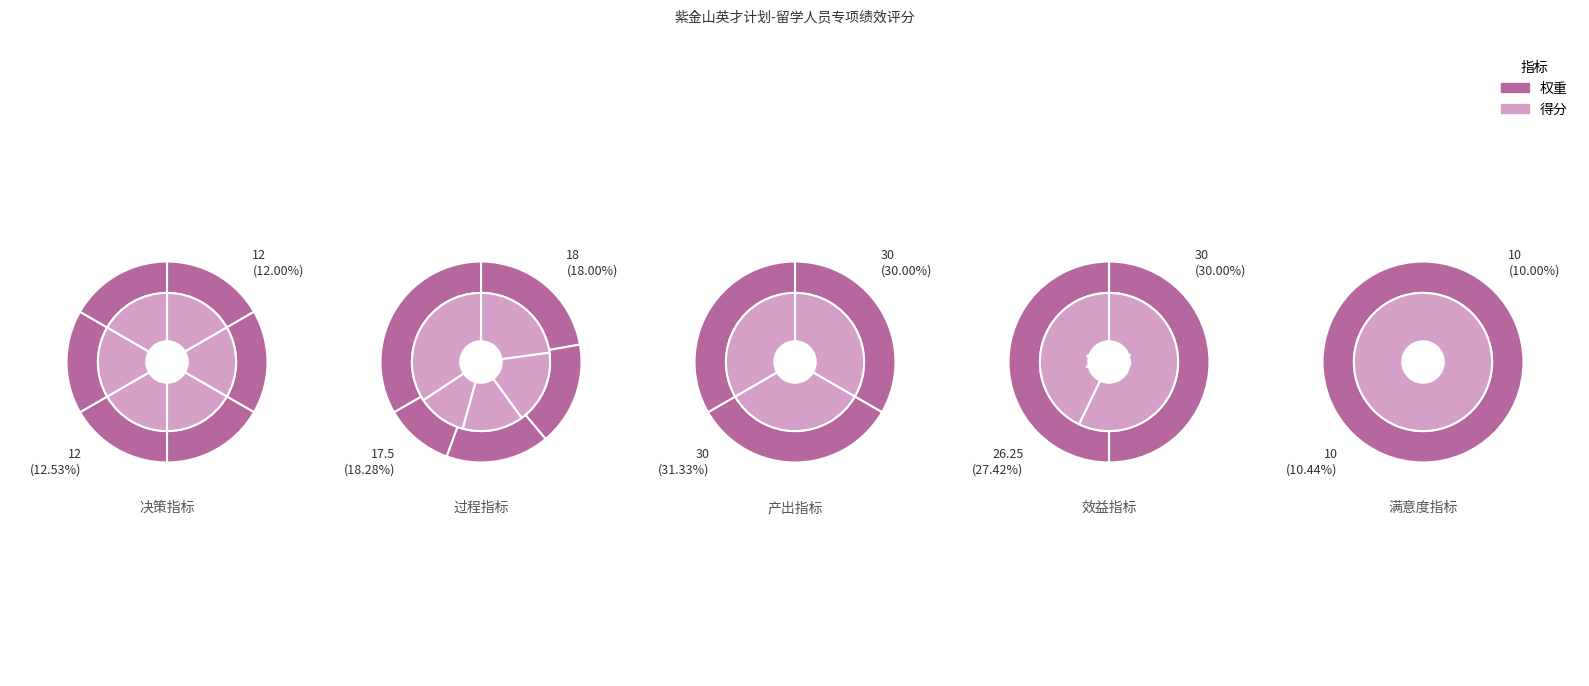

Count the number of slices in the pie.

17